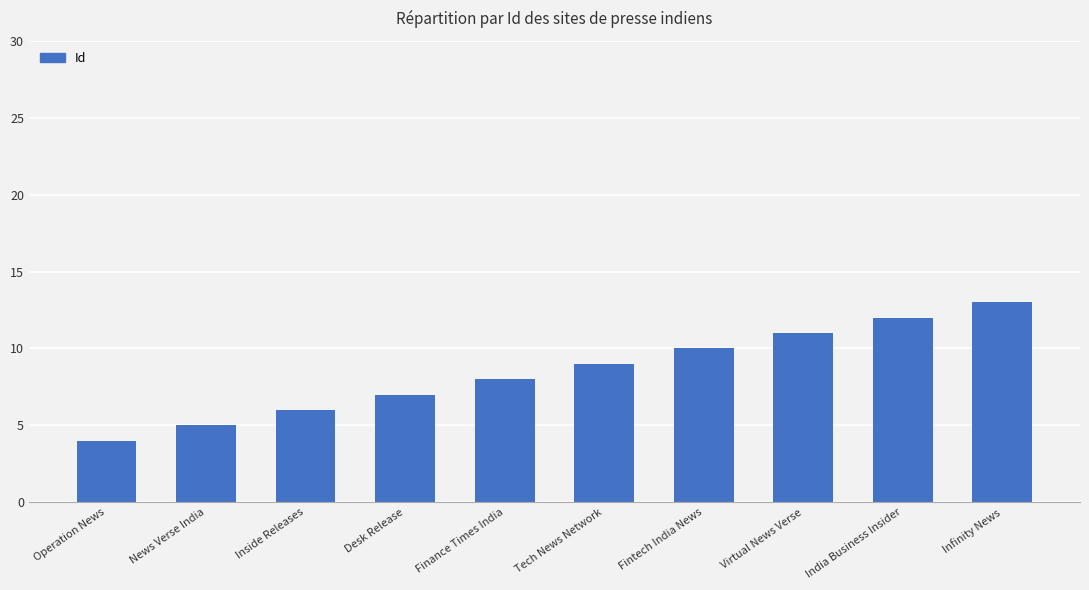

Does the chart contain any negative values?

No